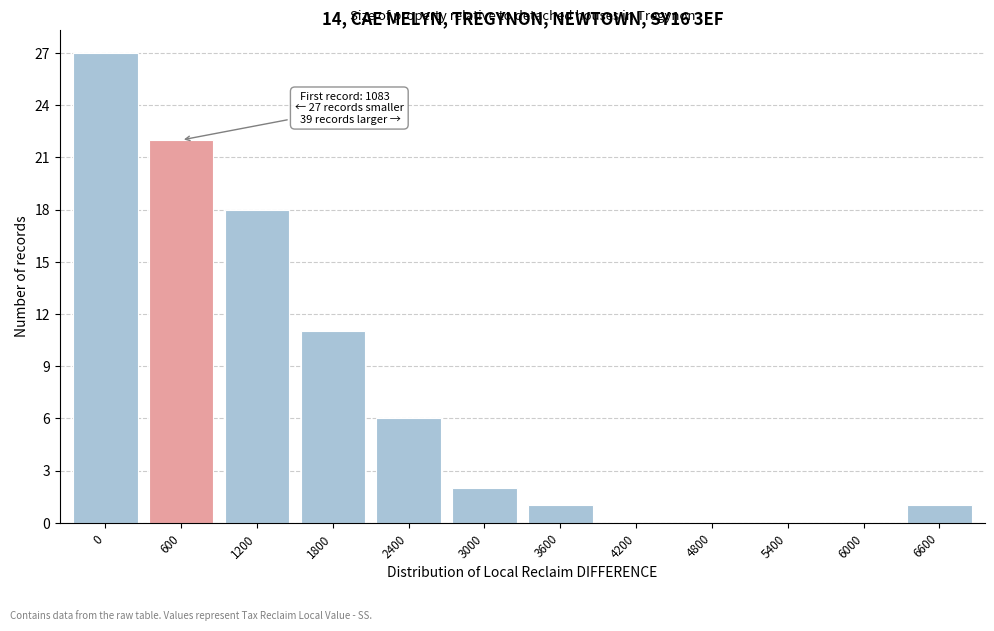

Reading right to left, extract all data points from this chart.

6600=1	6000=0	5400=0	4800=0	4200=0	3600=1	3000=2	2400=6	1800=11	1200=18	600=22	0=27